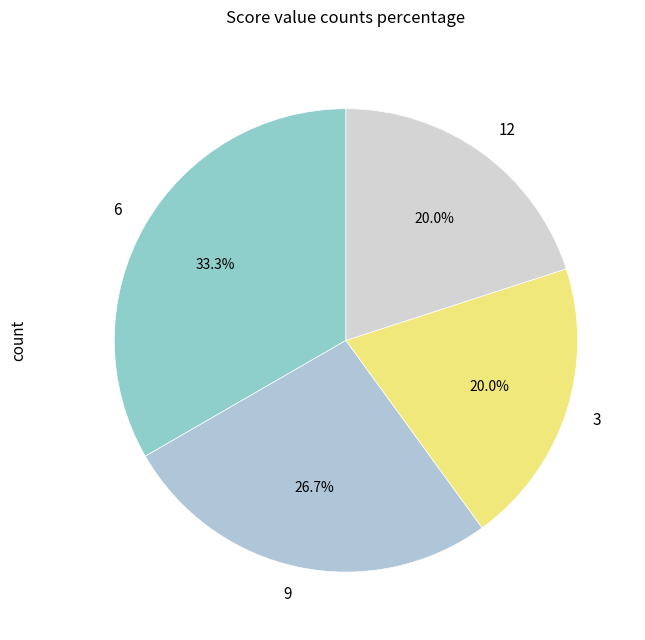

Does any single category account for the majority?

No